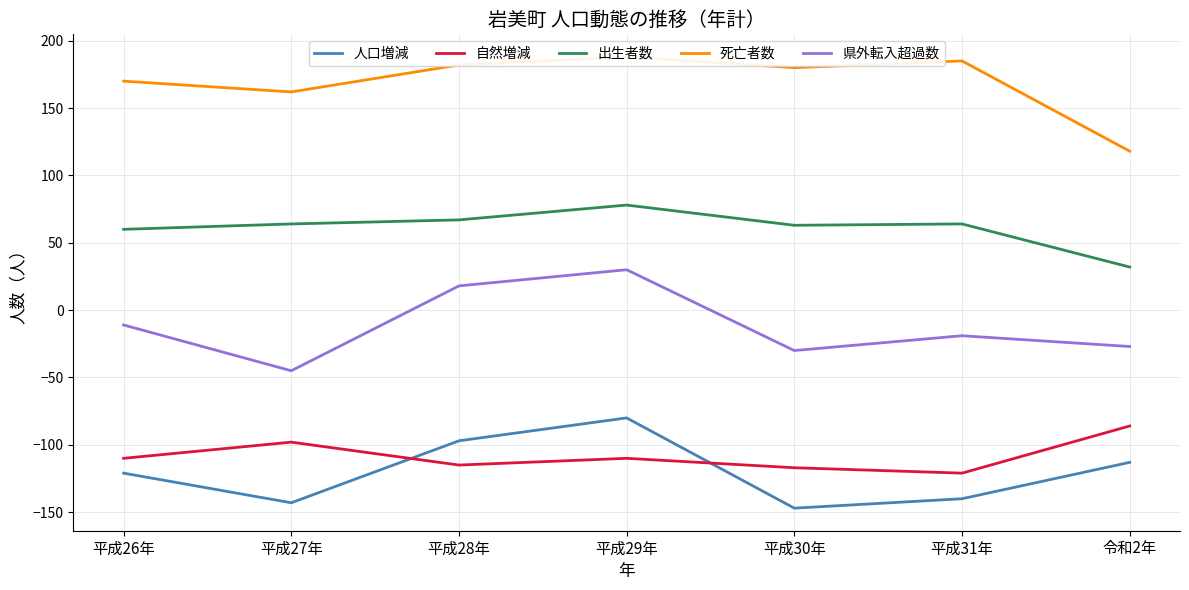

Where does the 県外転入超過数 series first go above -19?

平成26年